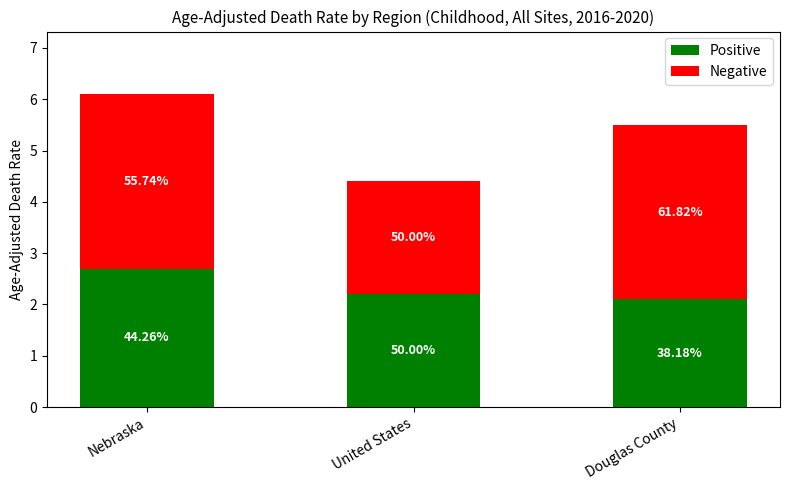

What are all the series names shown in the legend?

Positive, Negative